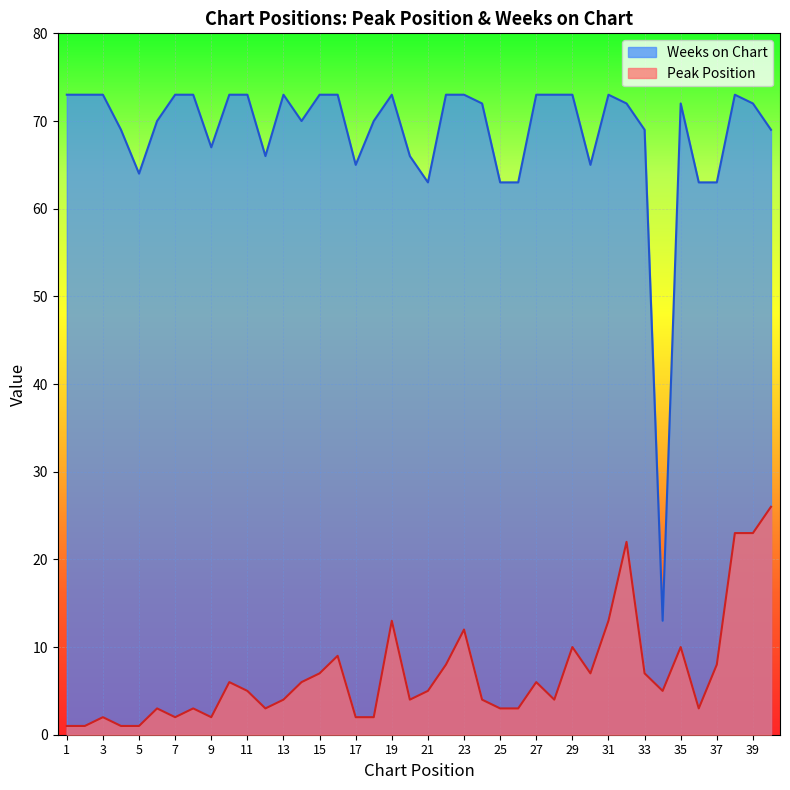

What is the difference between the second highest and minimum values in the Weeks on Chart series?

60